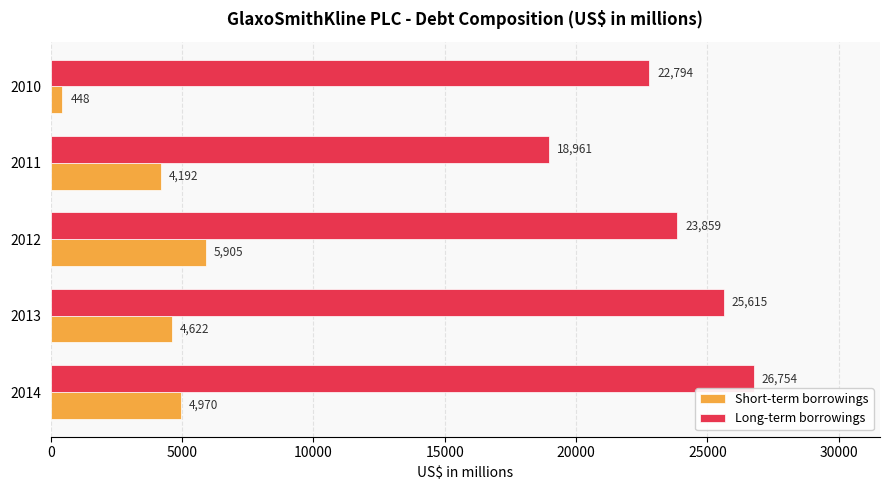

Where is Long-term borrowings nearest to the value 22857?

2010